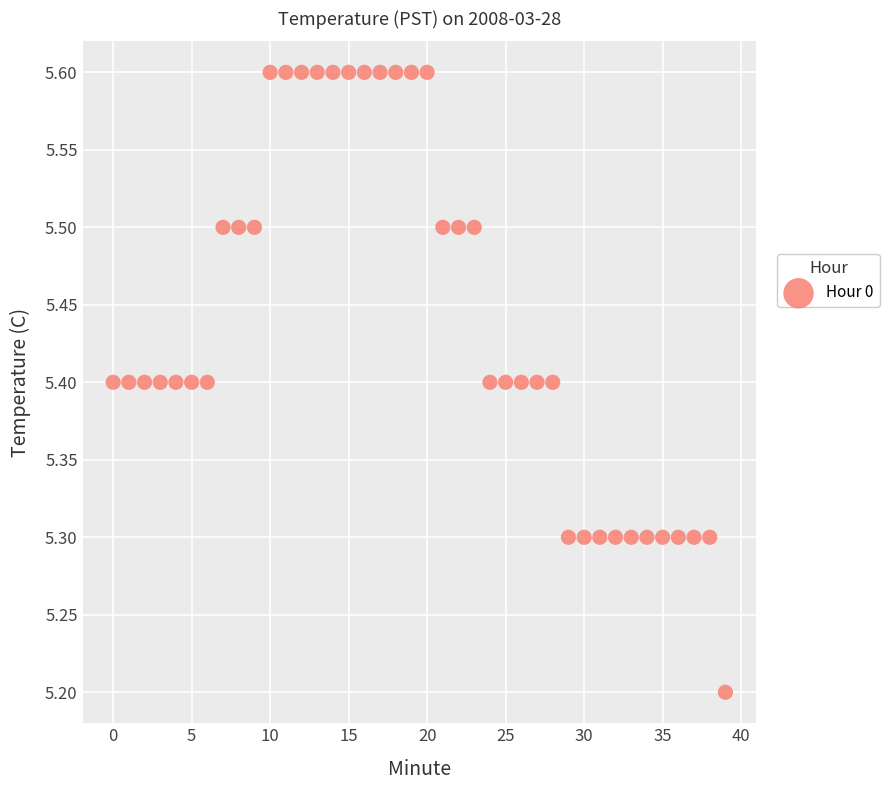

What Y value in the scatter plot is closest to 5?

5.2